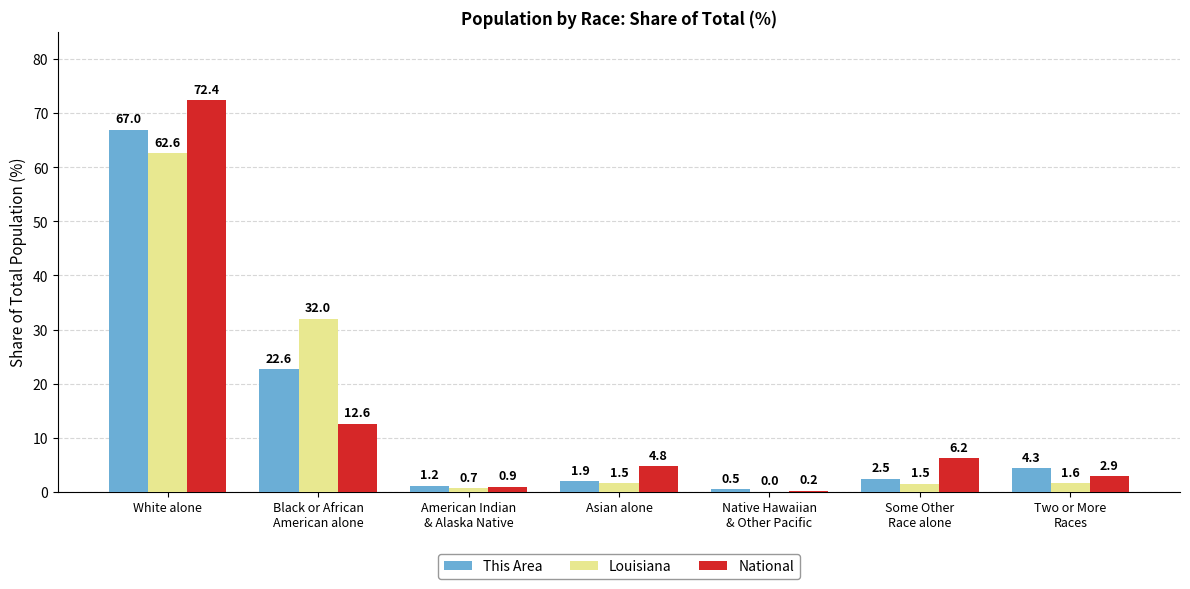

At which category is the sum across all series the highest?

White alone